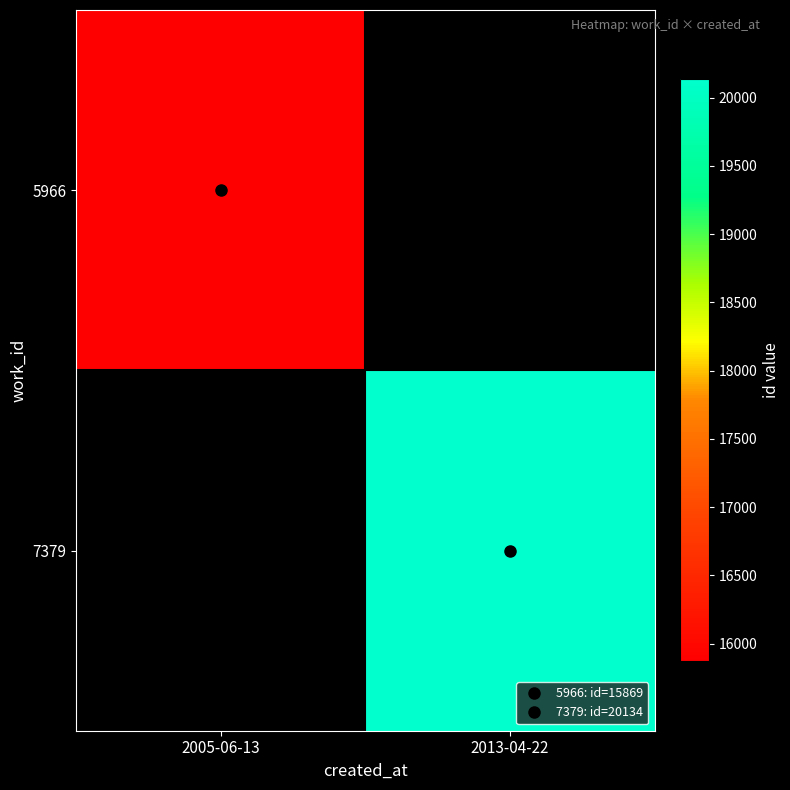

At how many categories does at least one series exceed 16244?

1